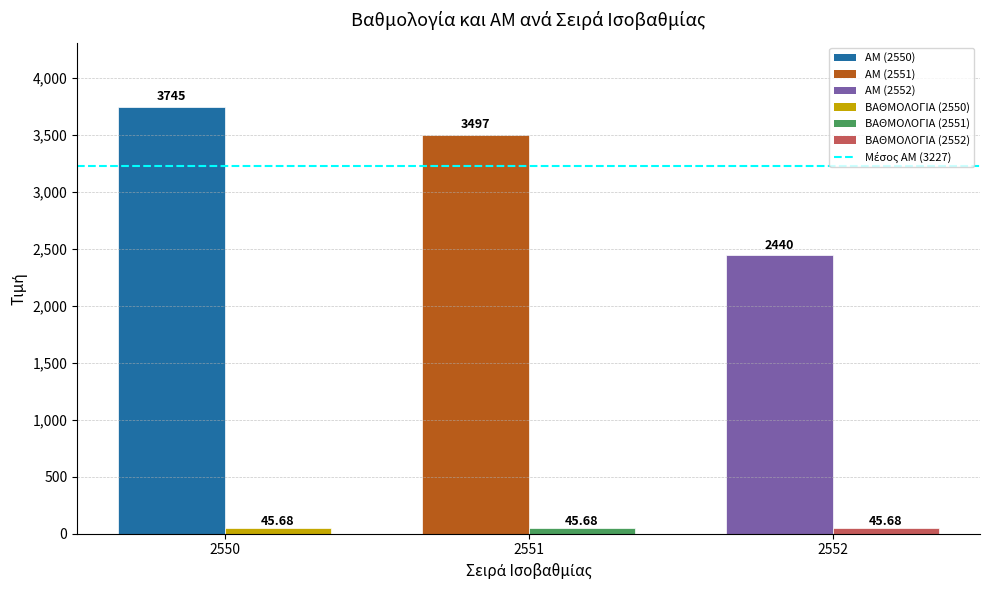

Is it true that ΒΑΘΜΟΛΟΓΙΑ equals 45.7 at 2552?

True